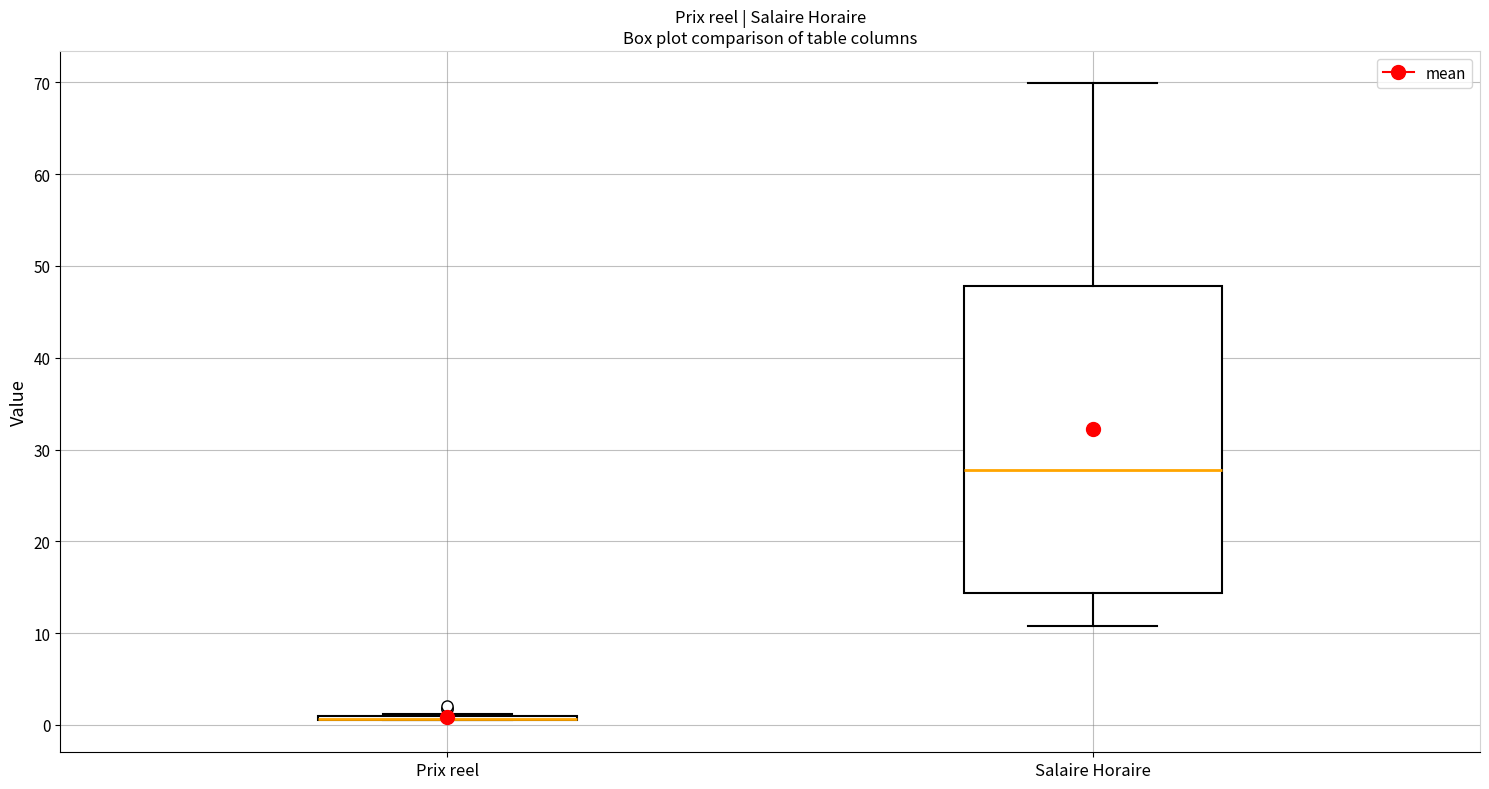

Where does the median line of the box for Salaire Horaire sit on the y-axis? The values are not printed on the chart, so give them approximately, as read against the axis.

28